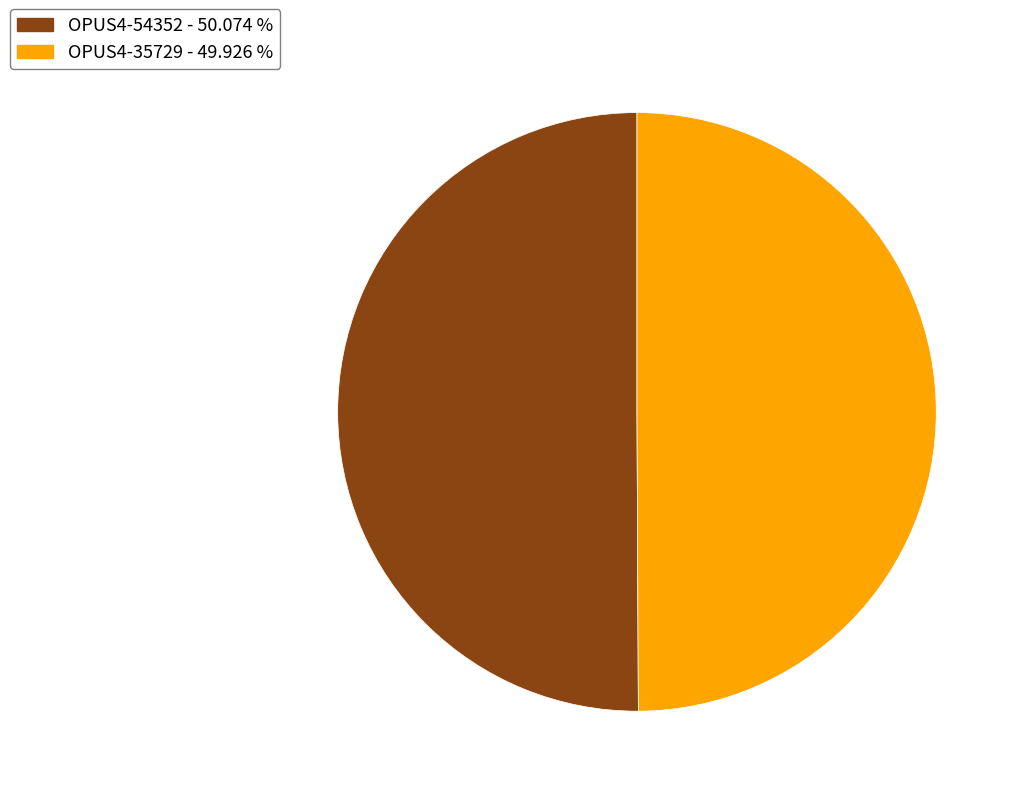

What is the ratio of the value at OPUS4-35729 to the value at OPUS4-54352?

1.0